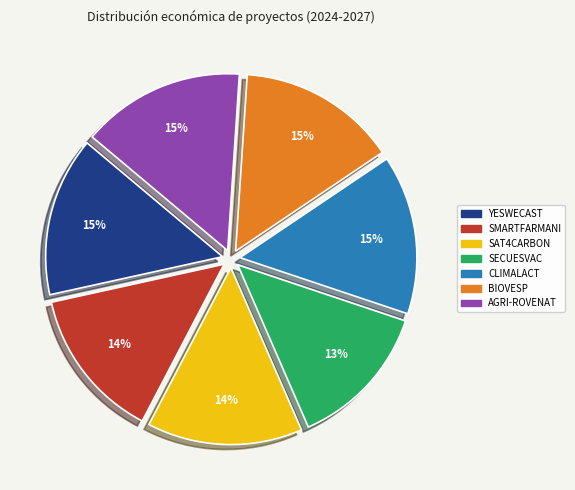

Count the number of slices in the pie.

7